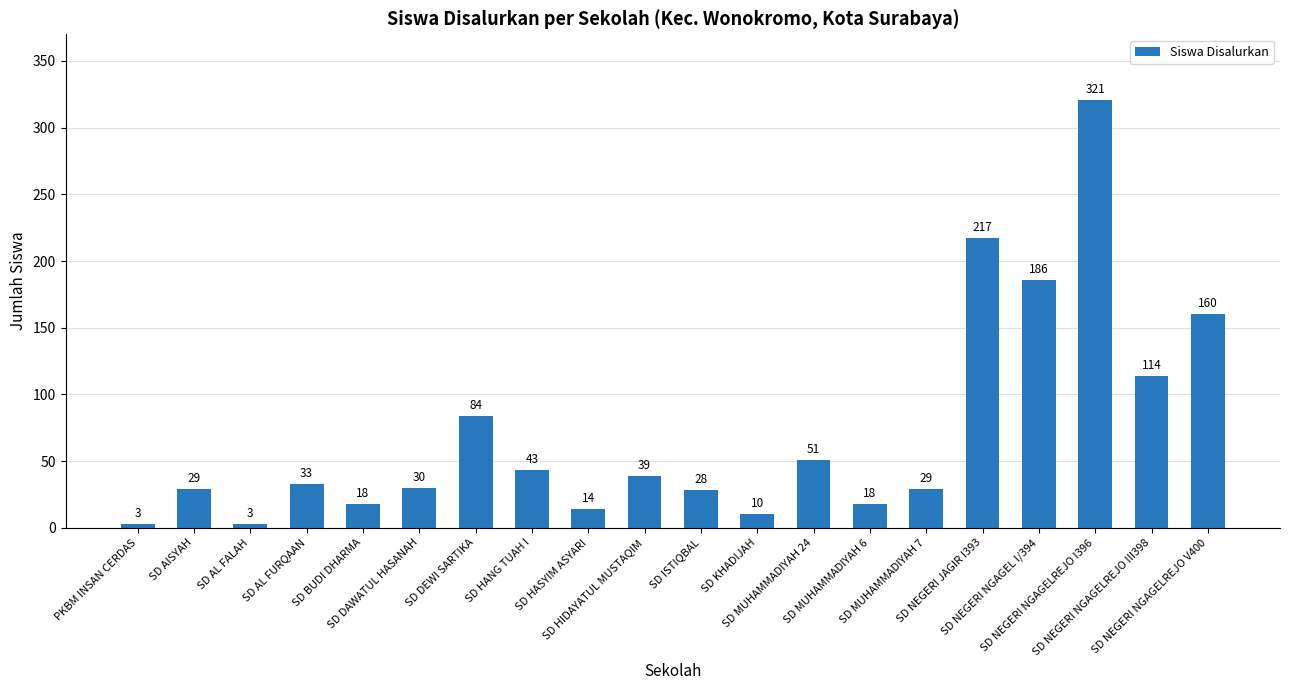

What is the difference between the maximum and minimum values?

318